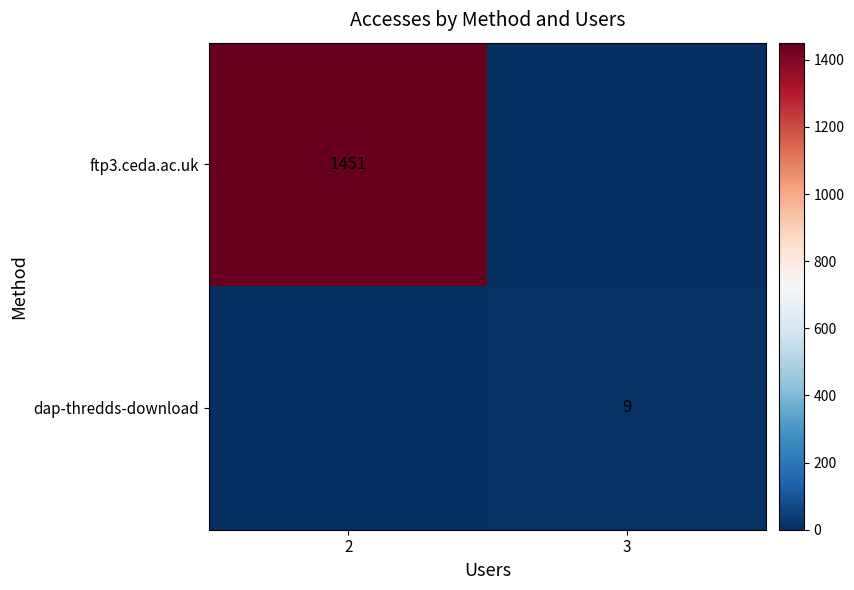

How many values in ftp3.ceda.ac.uk are above zero?

1